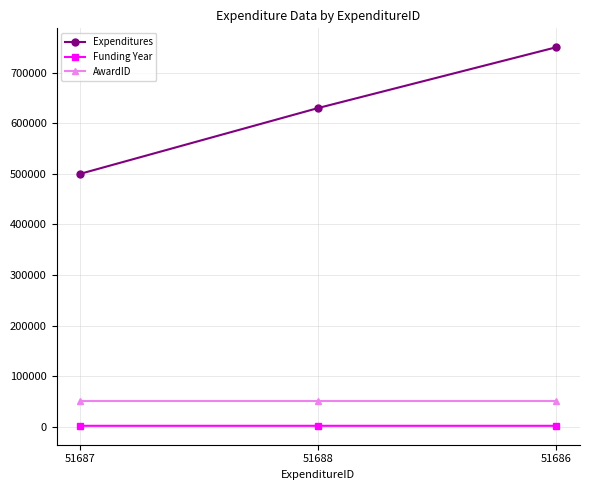

True or false: AwardID has a value of 19447 at 51687.

False